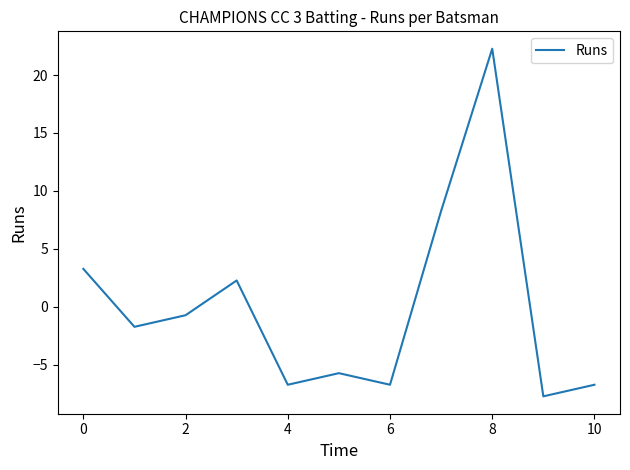

What is the smallest value displayed?

-7.7